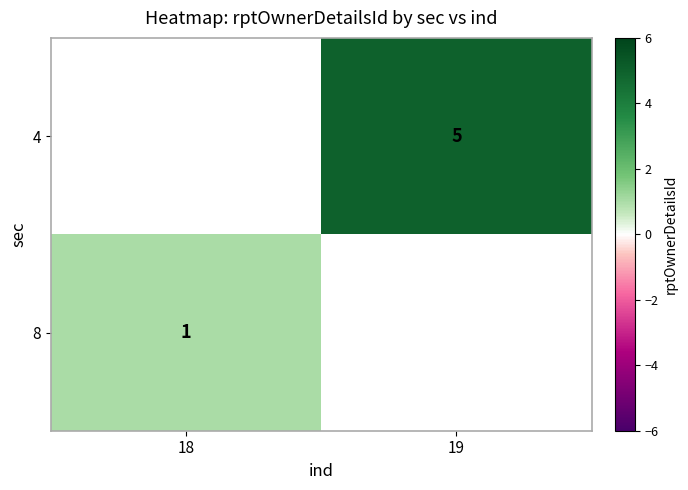

The 8 series shows 2 at 18. True or false?

False